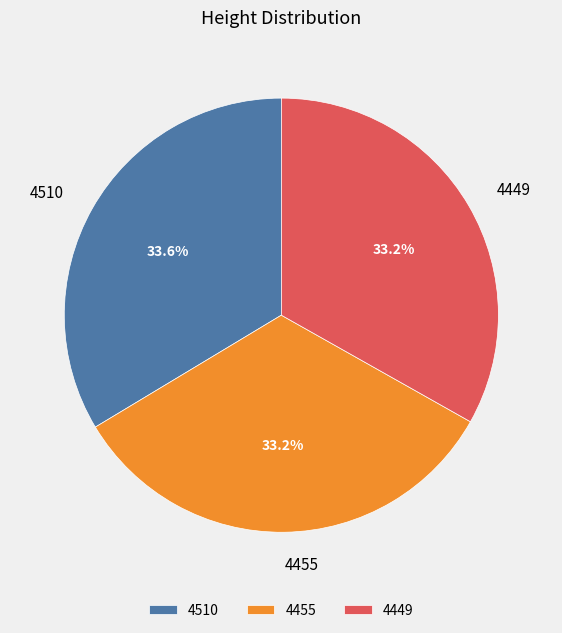

Is there a majority slice in this chart?

No